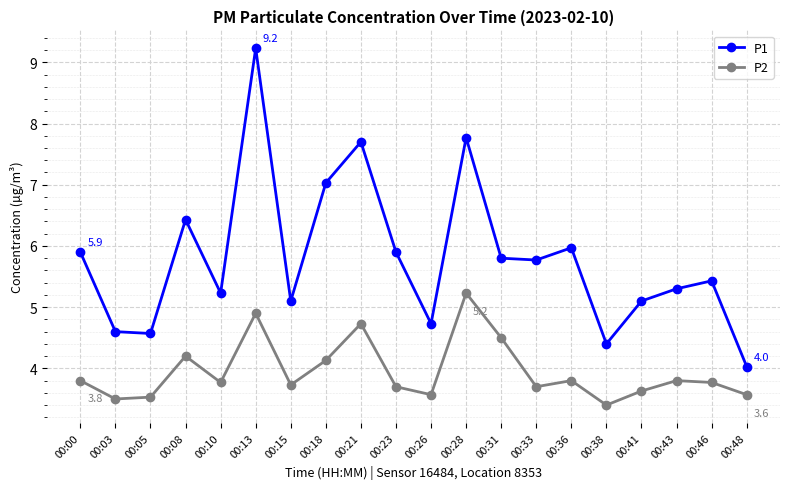

What is the total value across all series at 00:36?

9.8